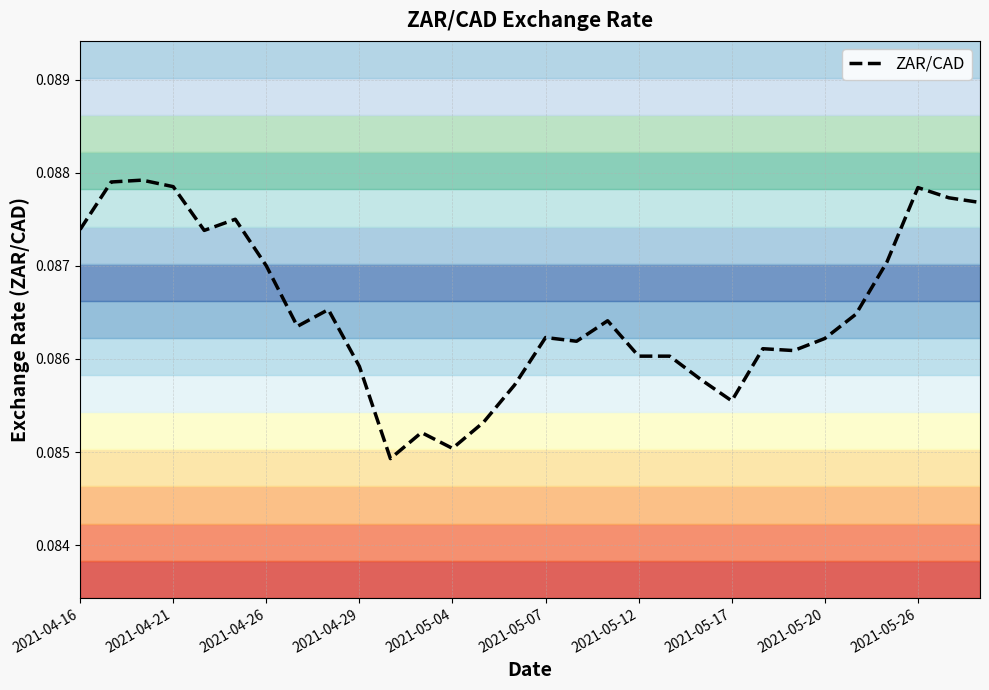

How many lines are shown in the chart?

1